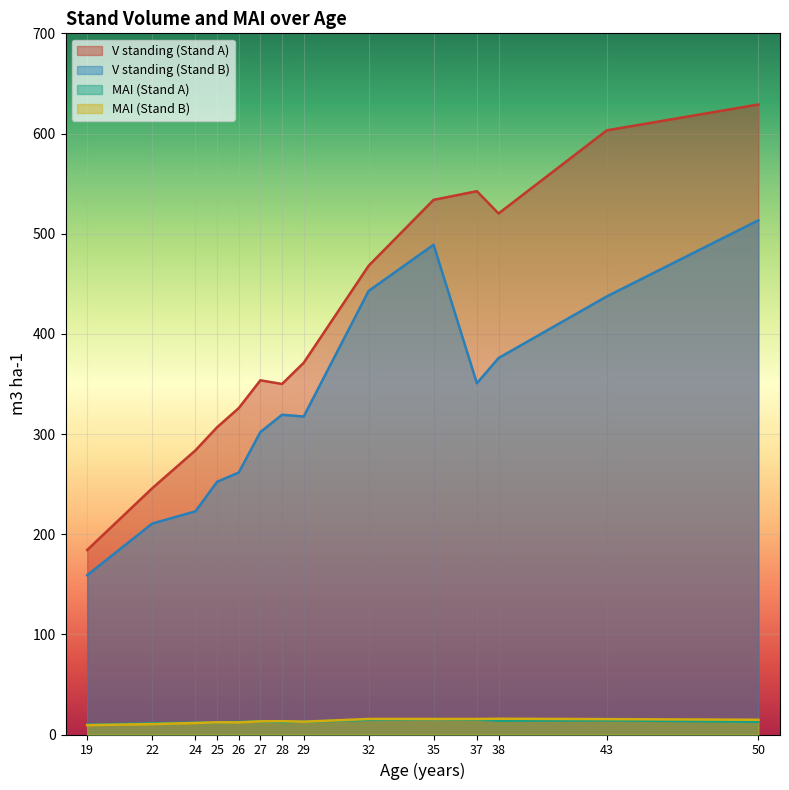

The value of V standing (Stand A) at 29 is 647.3. True or false?

False